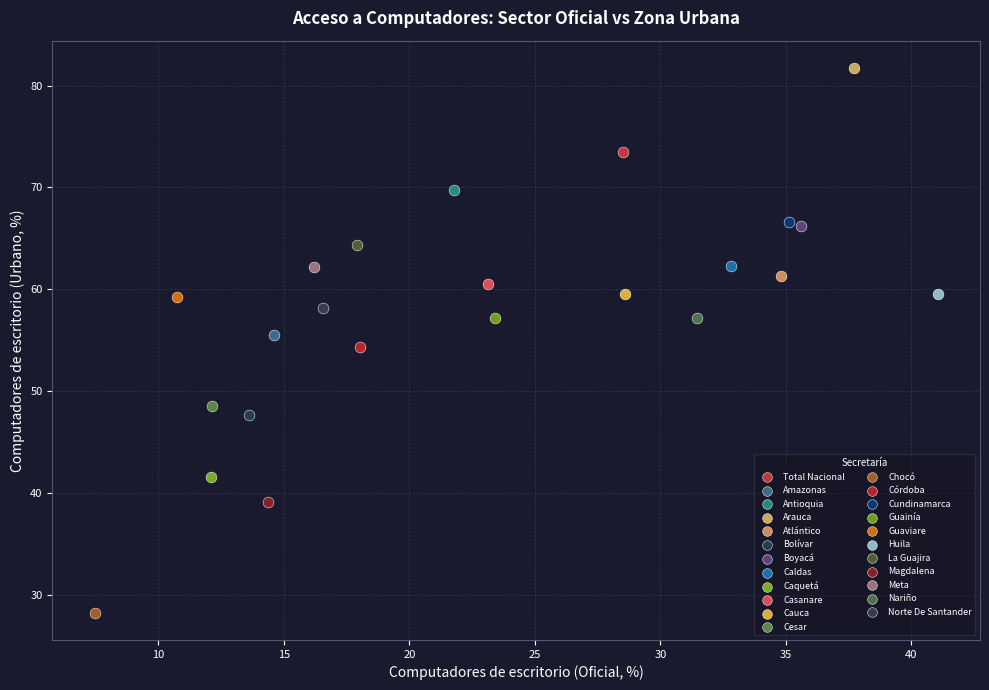

Which series reaches the maximum Y coordinate?

Arauca